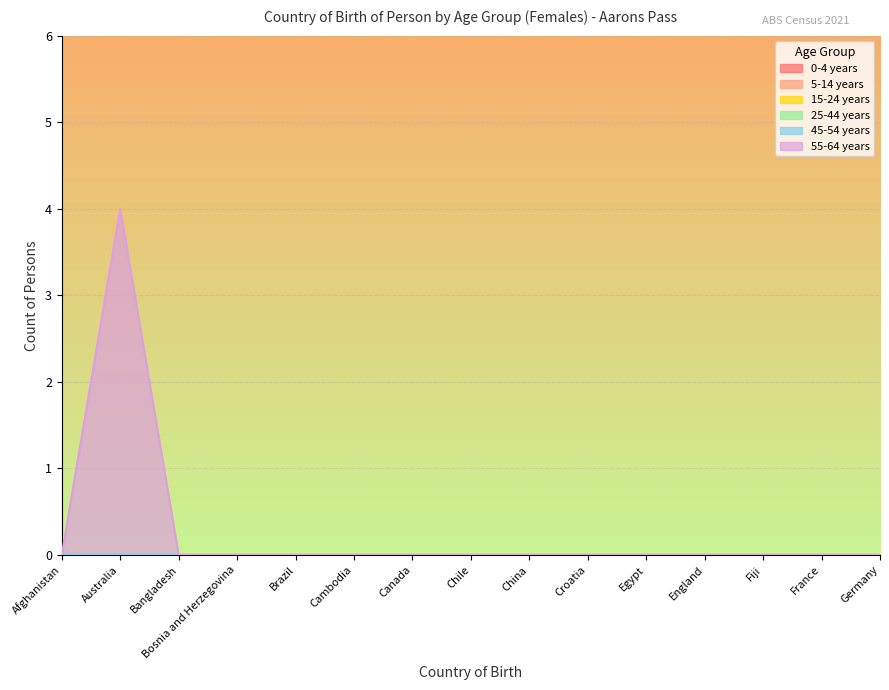

What position from the left is Afghanistan?

1